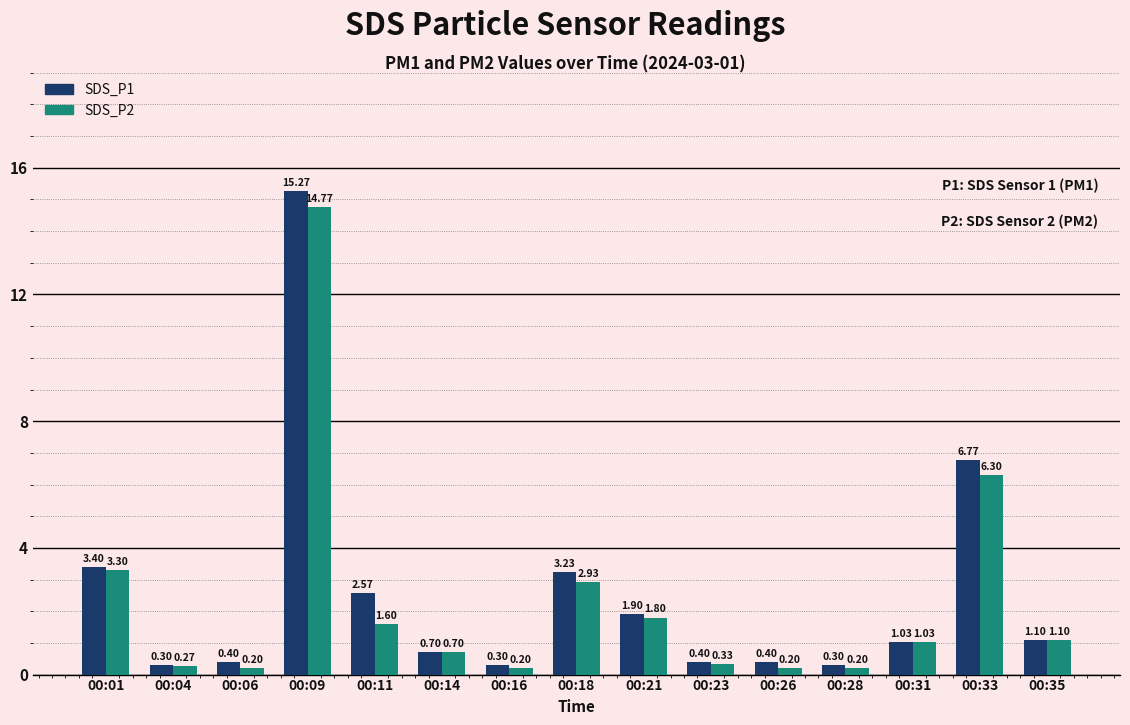

Which series has the largest range (max minus min)?

SDS_P1